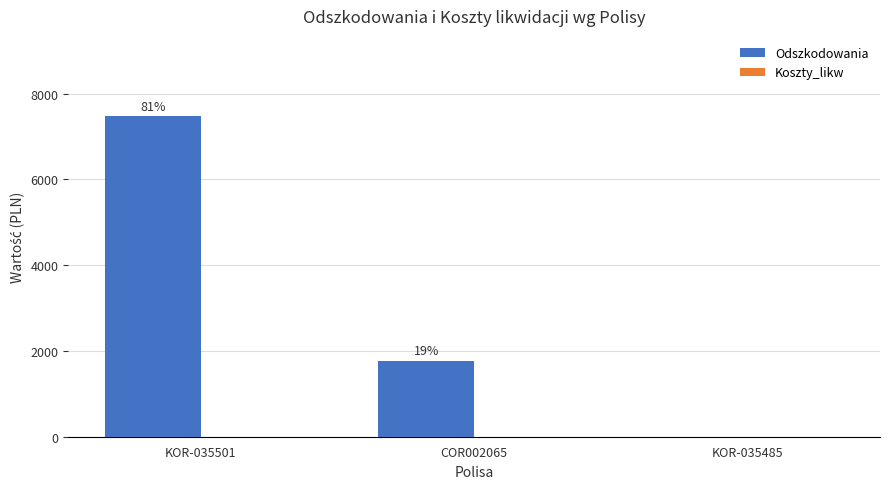

What is the label of the 2nd bar from the left?

COR002065